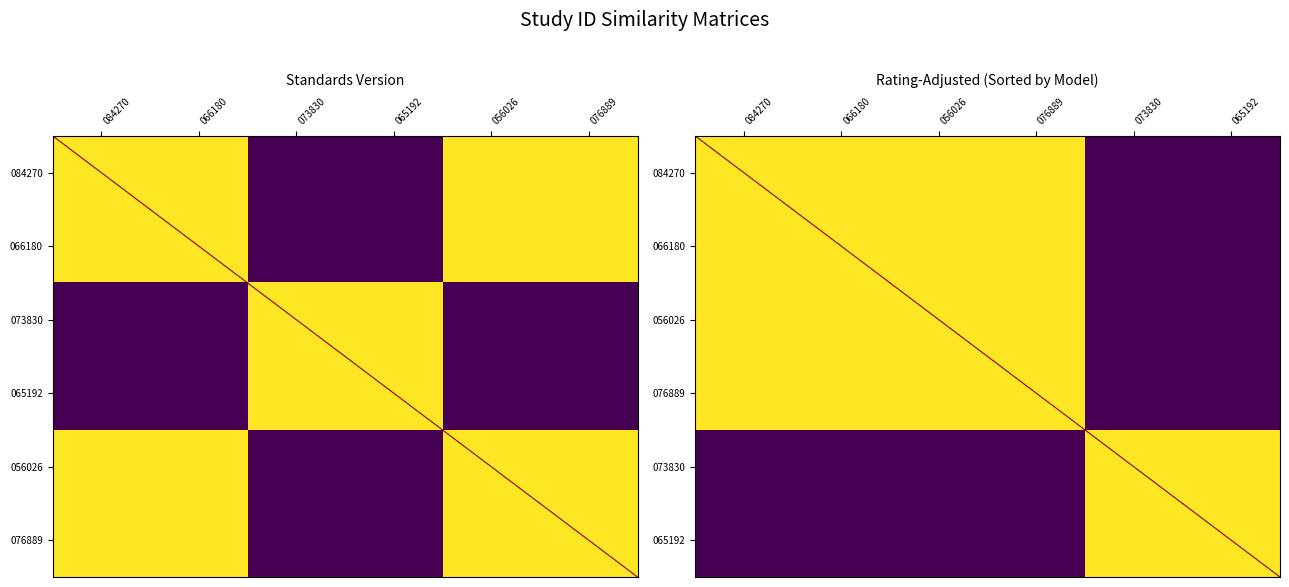

Is it true that 065192 equals 0.0 at 056026?

True